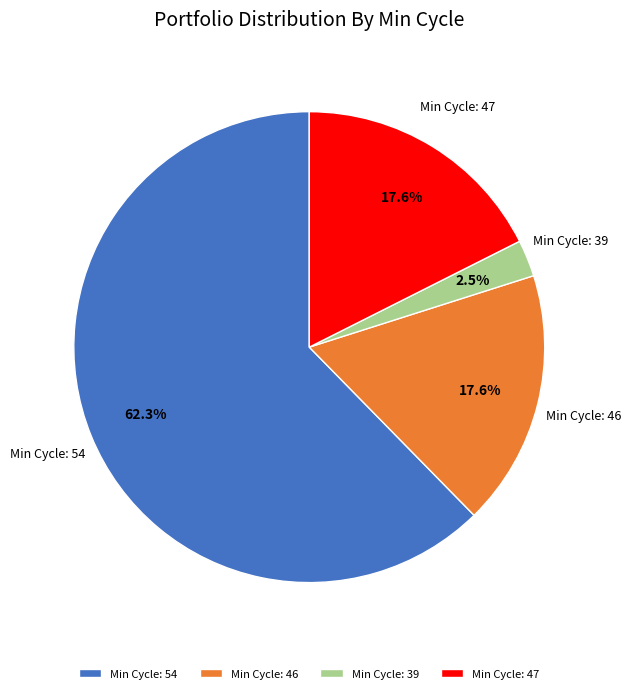

Which category accounts for the majority?

Min Cycle: 54